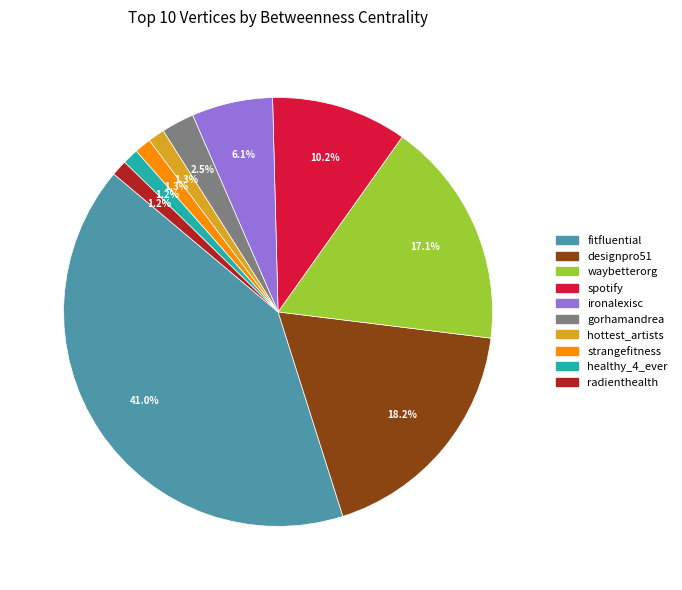

What is the largest slice in the pie chart?

fitfluential